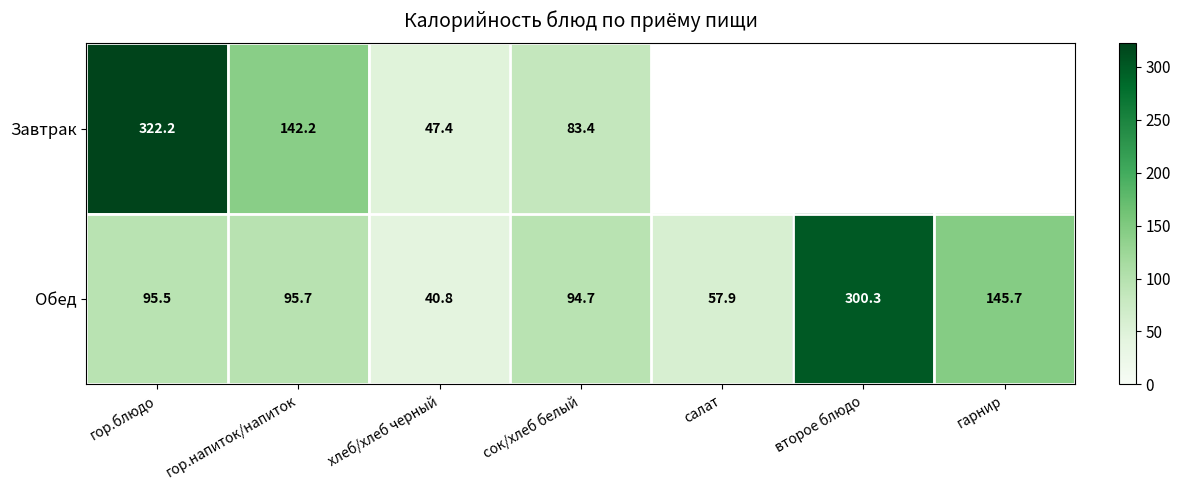

How many data points in Обед are less than 95?

3